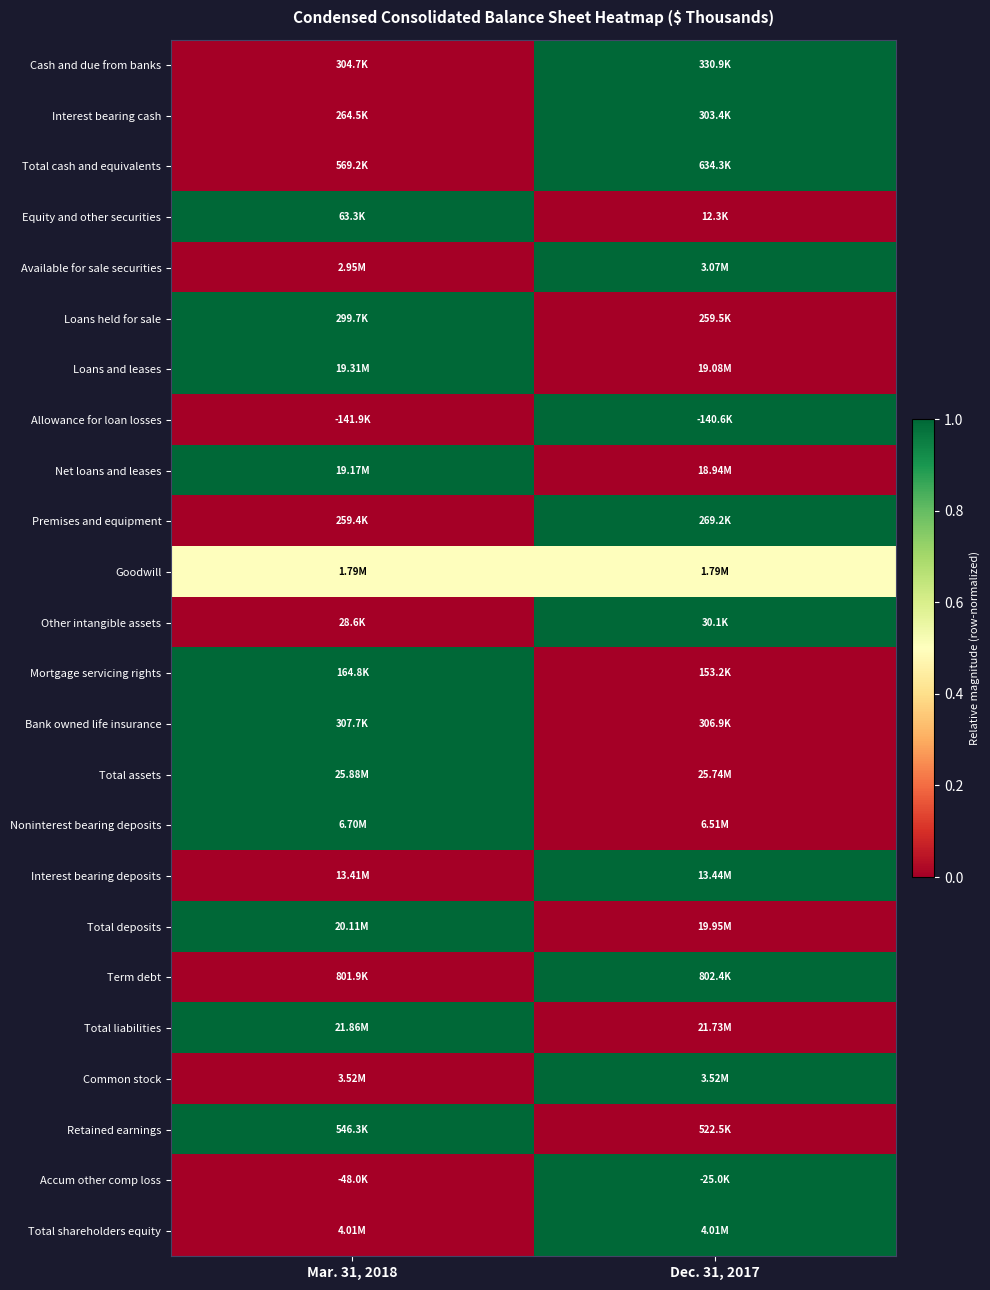

What is the maximum value shown in the chart?

1.0